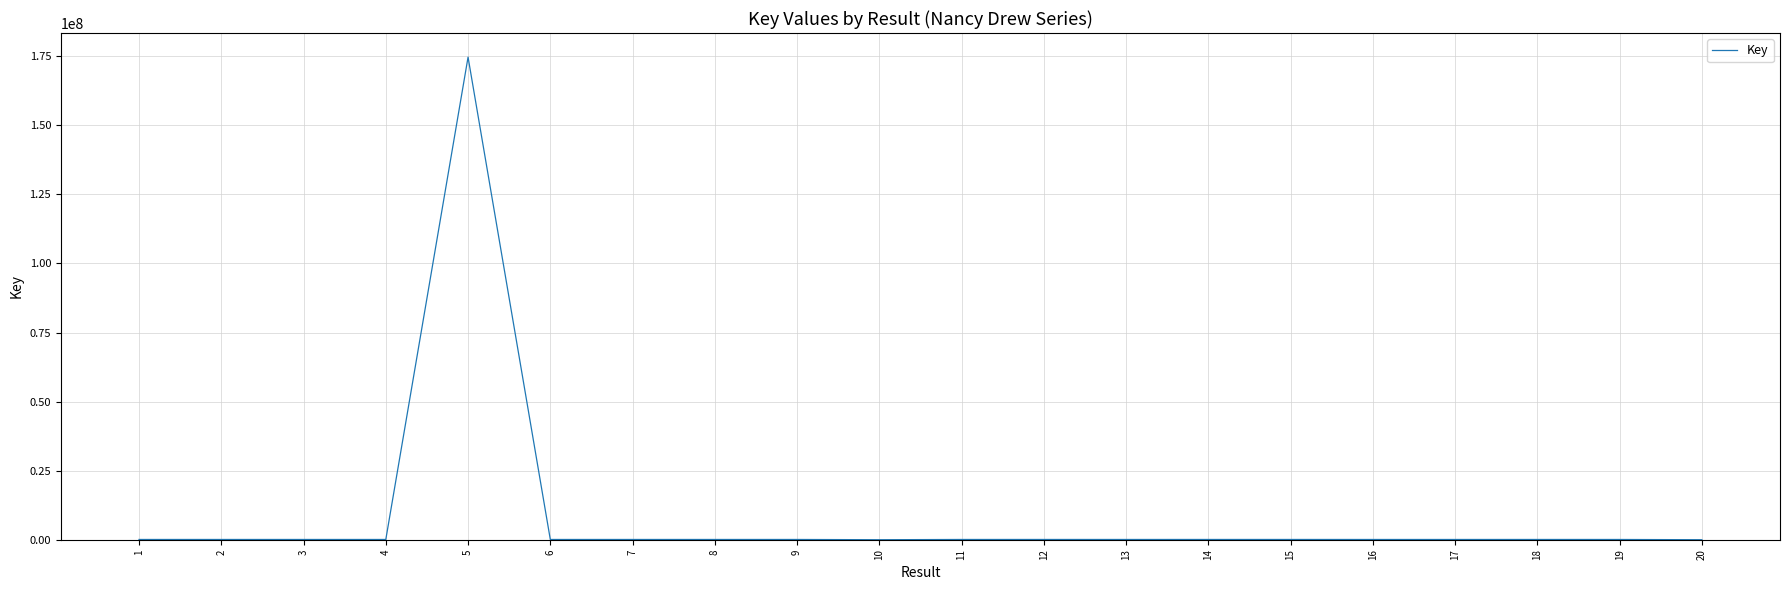

What is the difference between the second highest and minimum values?

90795